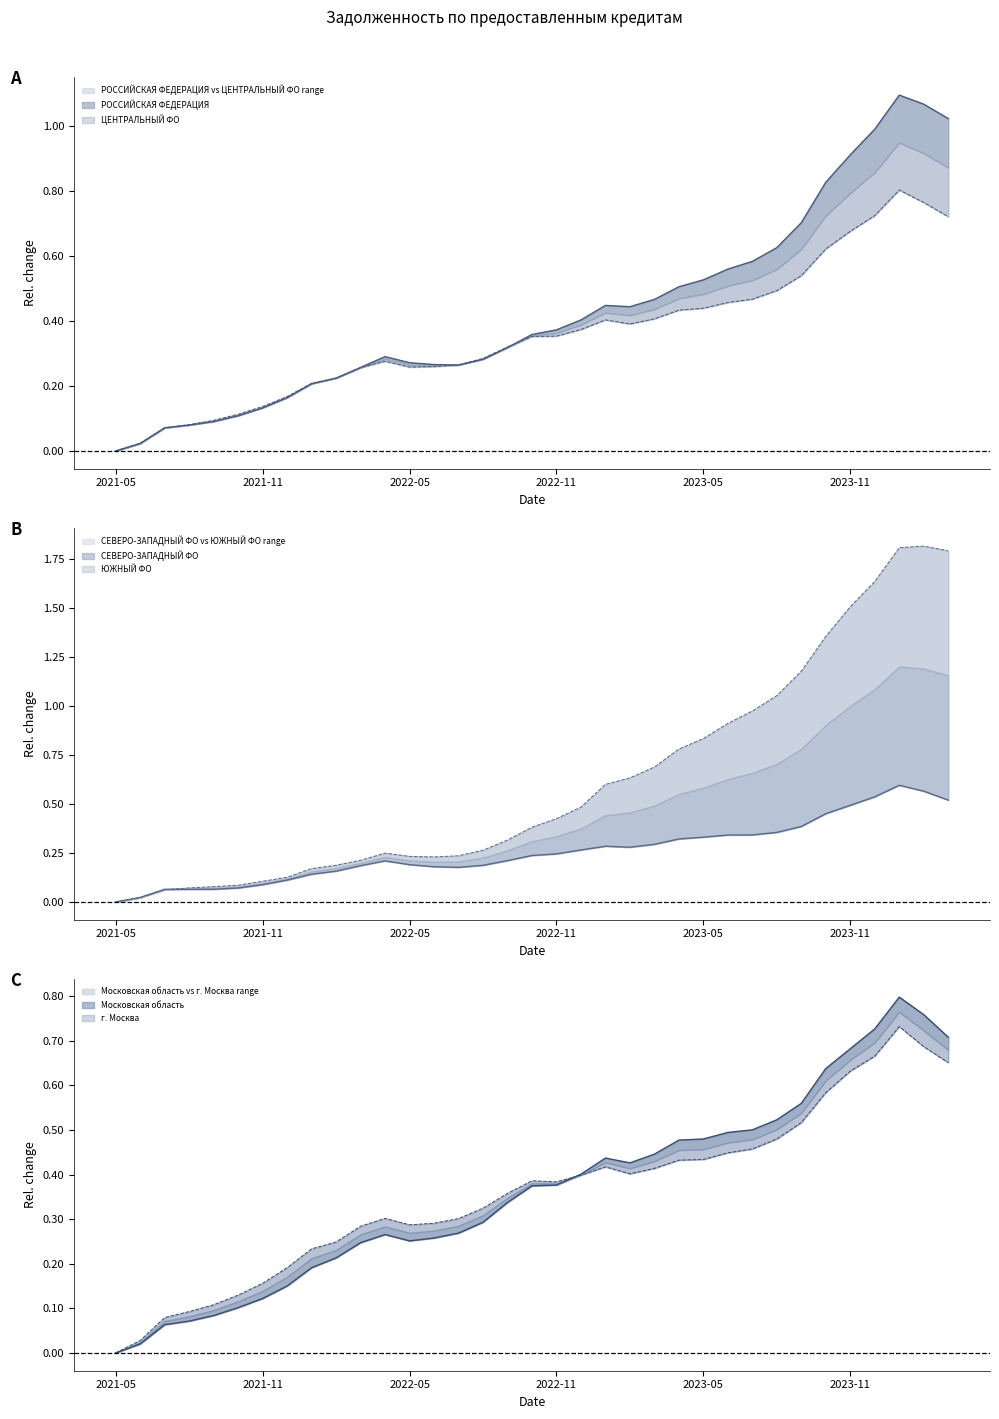

Between 2022-11 and 2023-06, which is larger?

2023-06